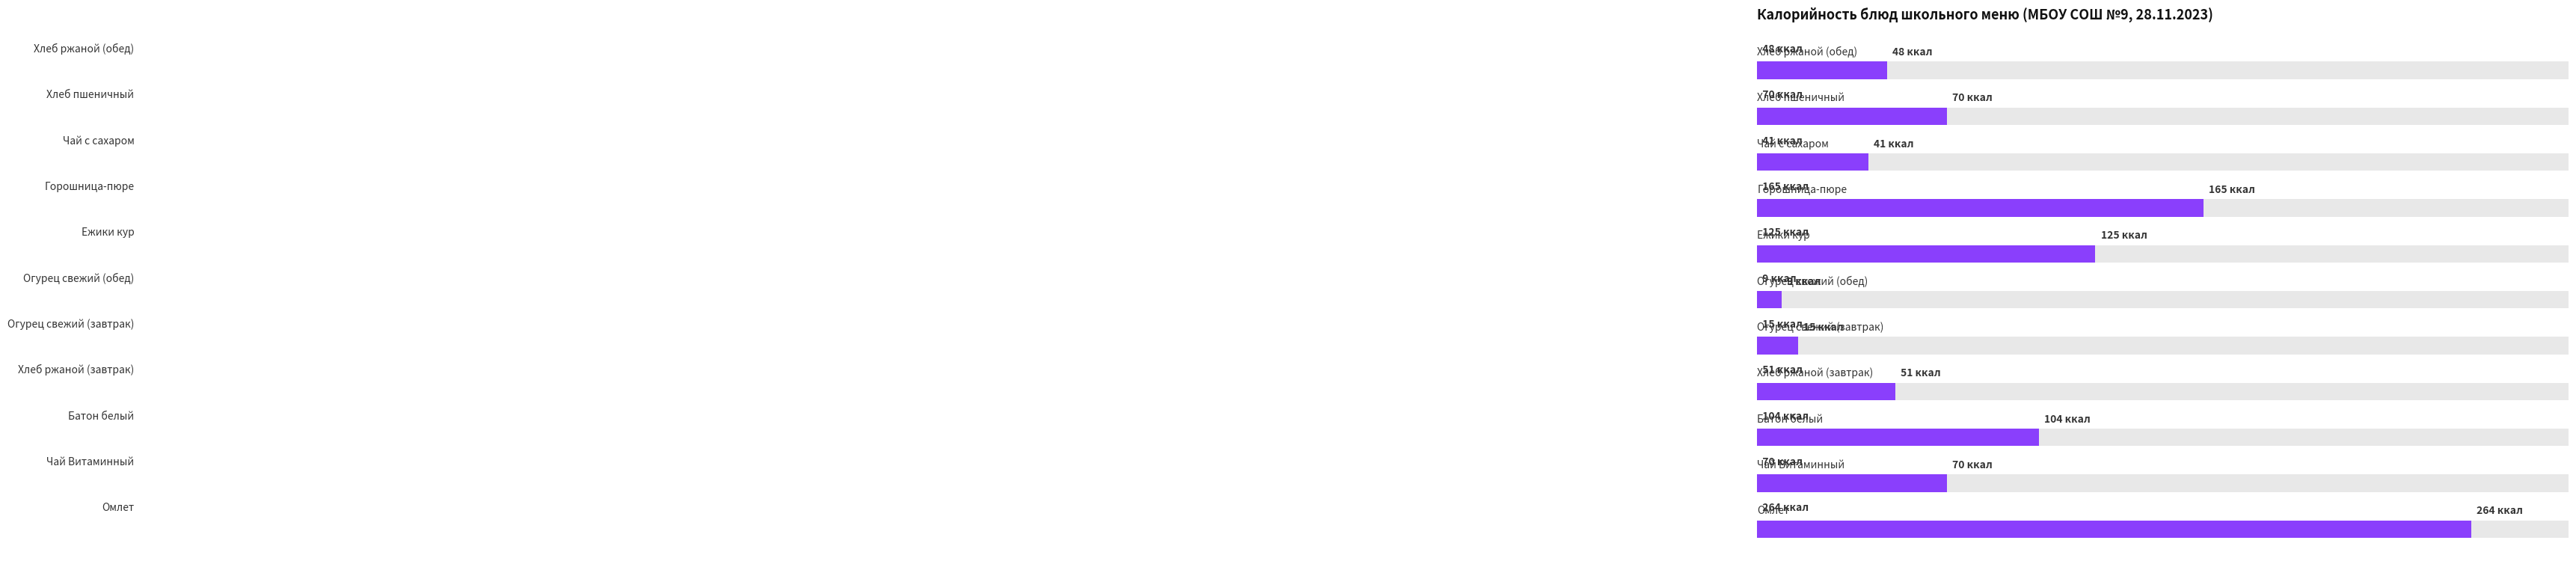

Reading right to left, what are all the values shown in this chart?

10=48	9=70	8=41	7=165	6=125	5=9	4=15	3=51	2=104	1=70	0=264